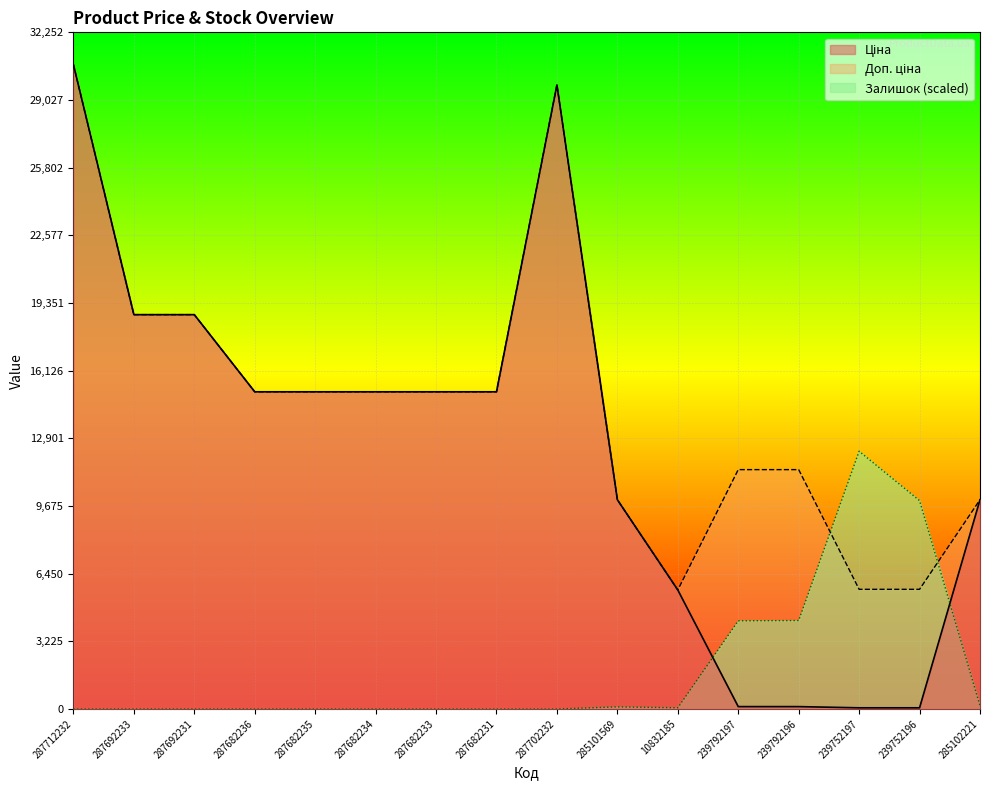

At how many categories does at least one series exceed 22005?

2